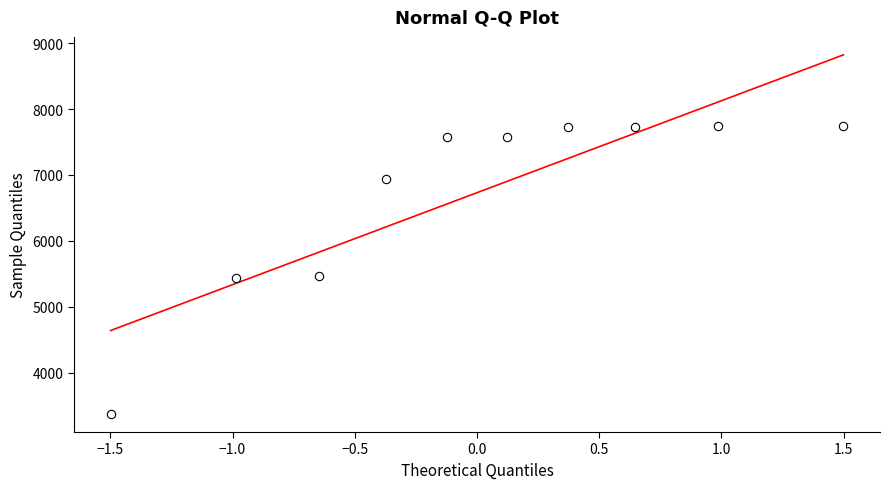

What is the range of Y values (max minus min)?

4369